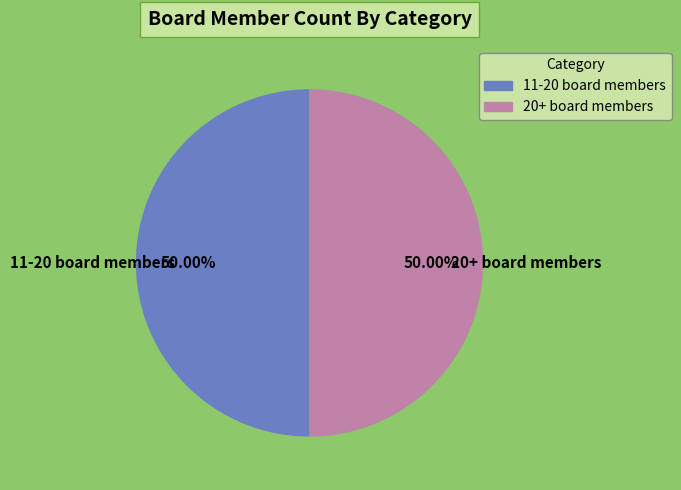

Is it true that 20+ board members is 32% of the pie?

False